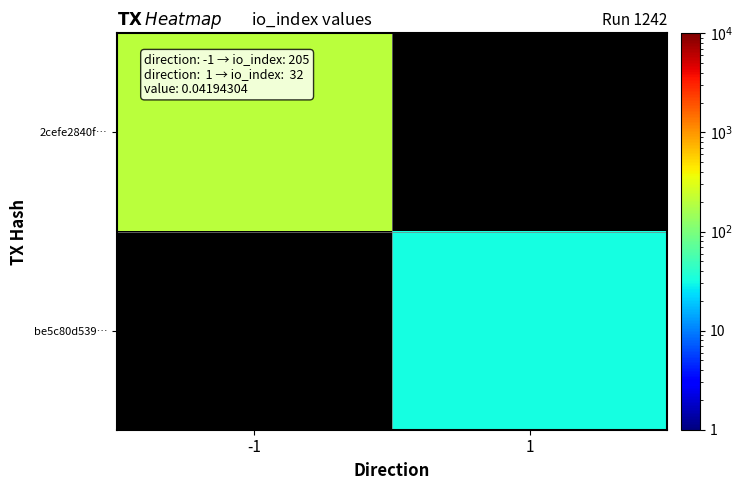

What is the minimum value shown in the chart?

32.0